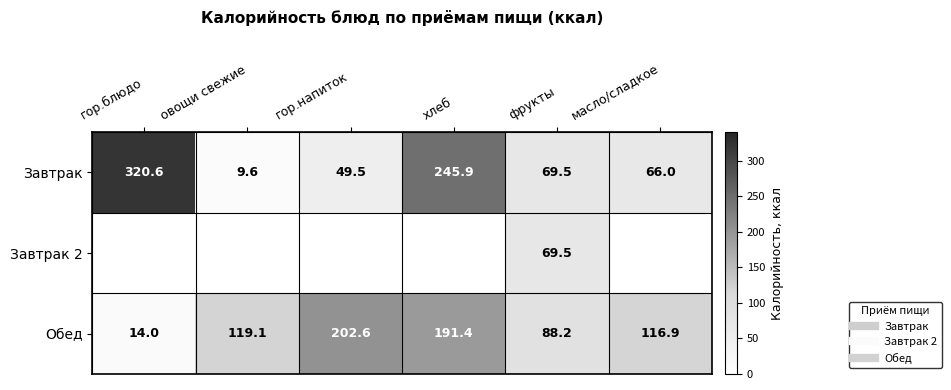

The Завтрак series shows 20.2 at фрукты. True or false?

False